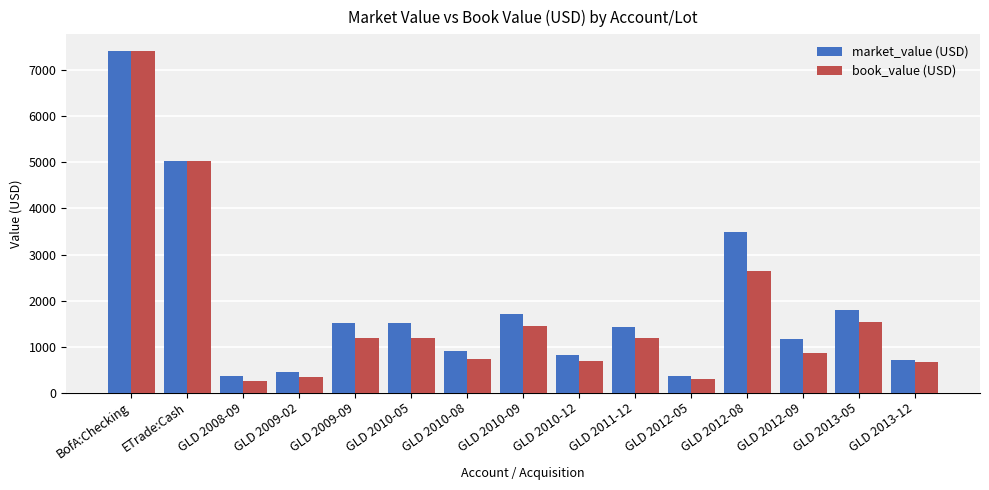

Which series changed the most between GLD 2010-05 and GLD 2012-09?

market_value (USD)